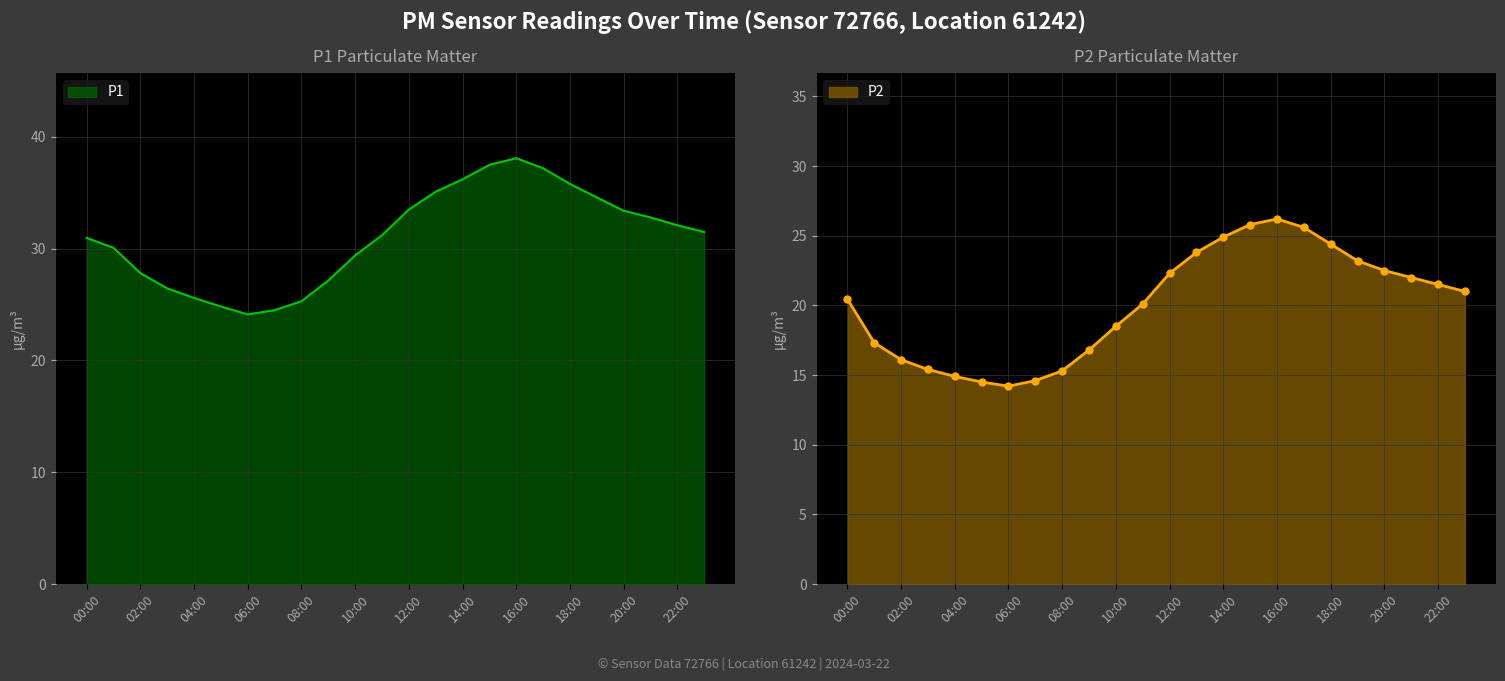

What is the label of the 14th point from the left?

13:00